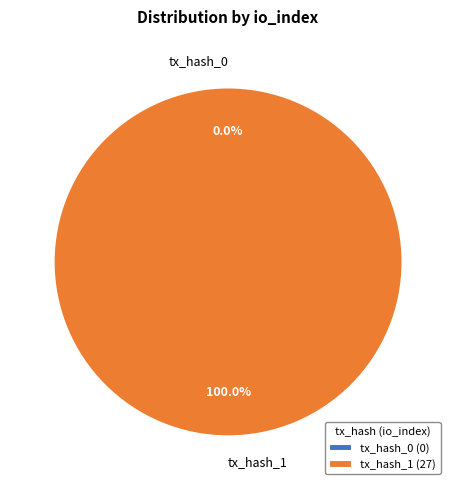

The tx_hash_1 slice represents 100% of the pie. True or false?

True